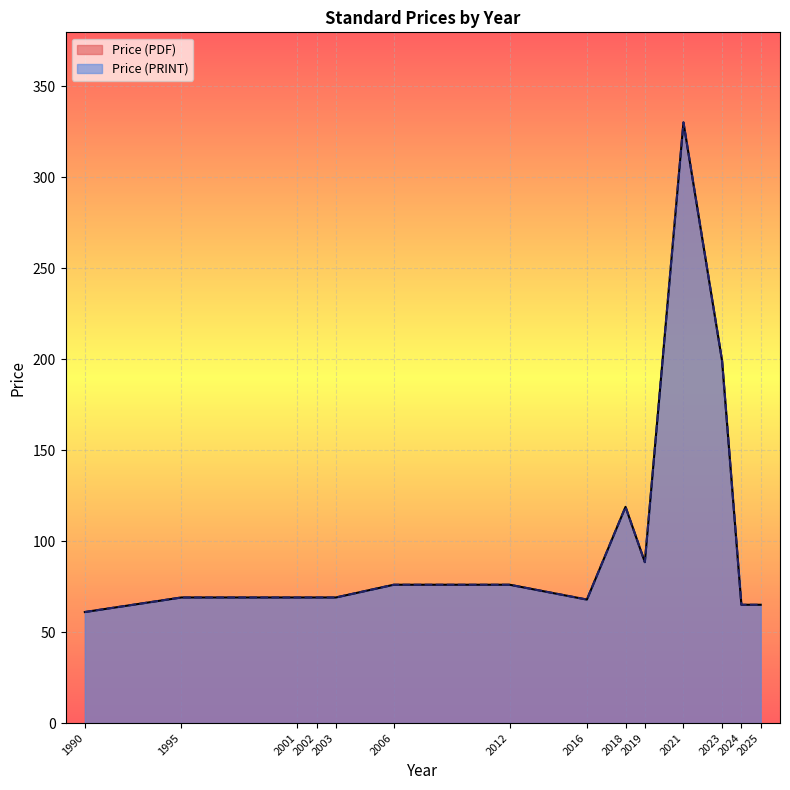

Read the Price (PDF) value at 2012.

76.0